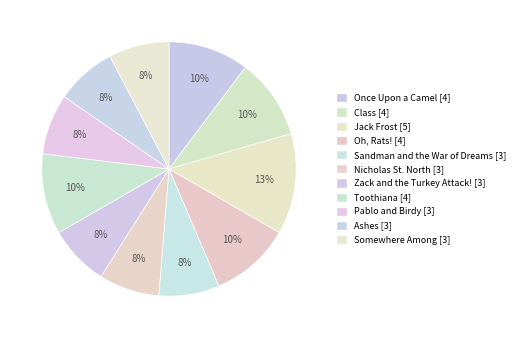

Count the number of slices in the pie.

11